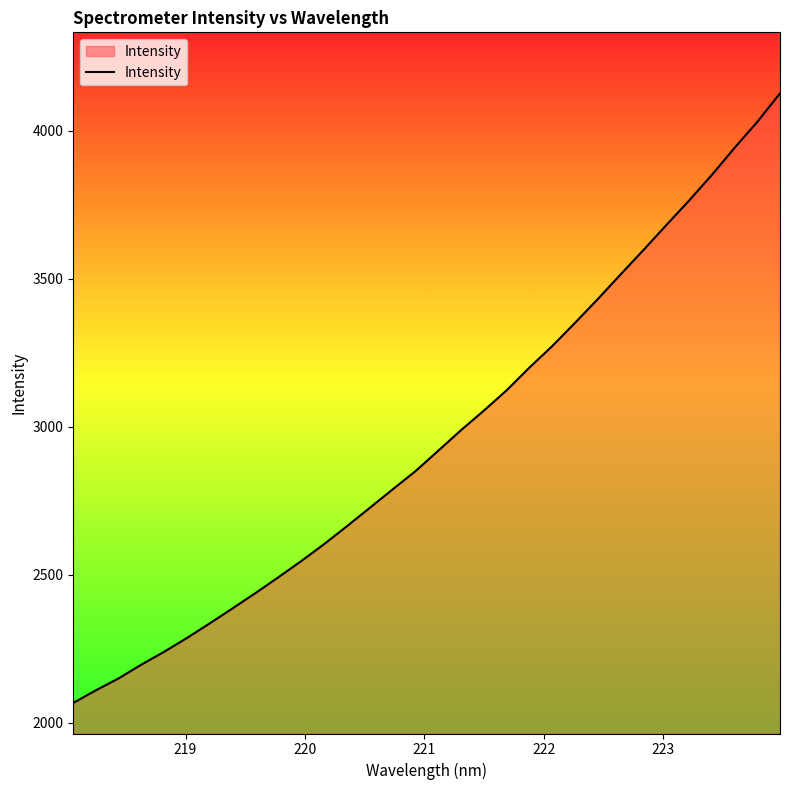

What is the greatest value displayed?

4126.2